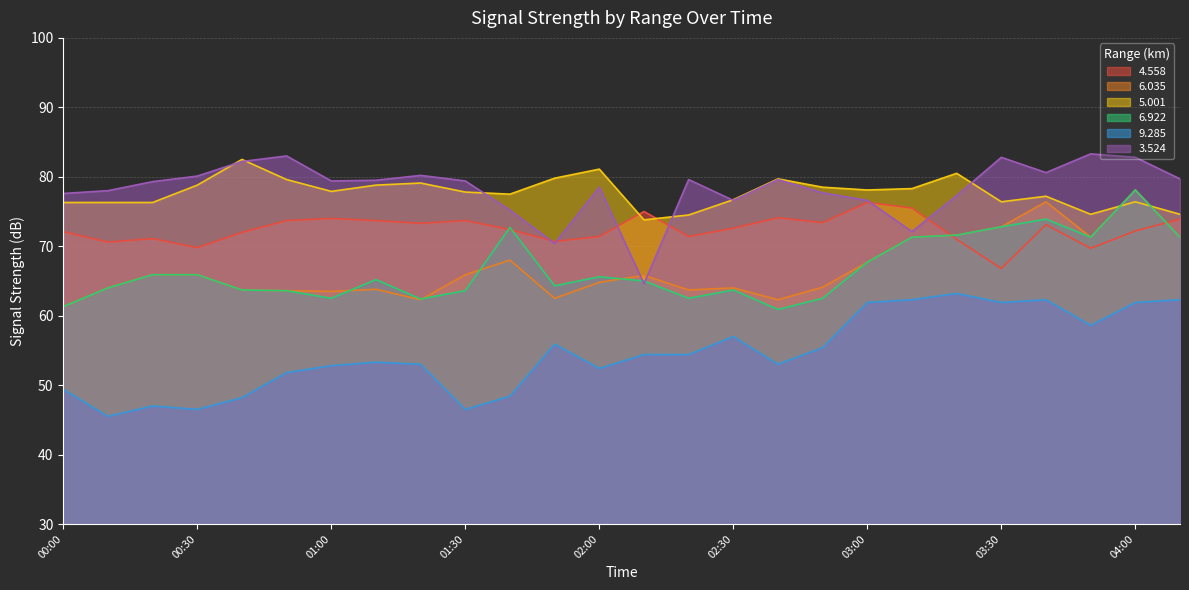

What is the sum of all   5.001 values?

2021.1